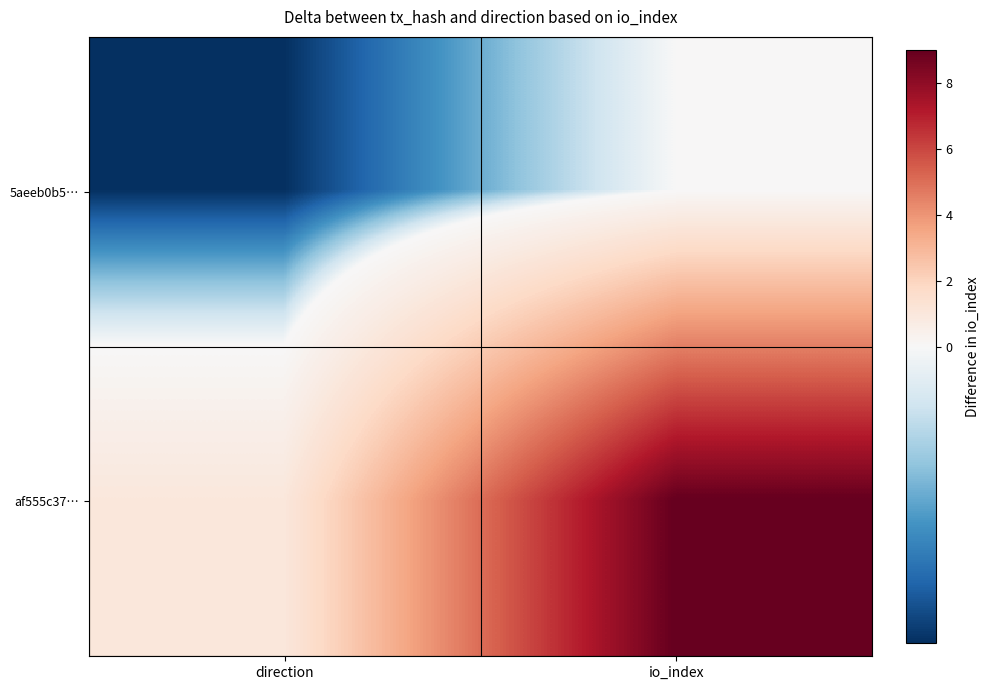

Which has a higher value, io_index or direction?

io_index